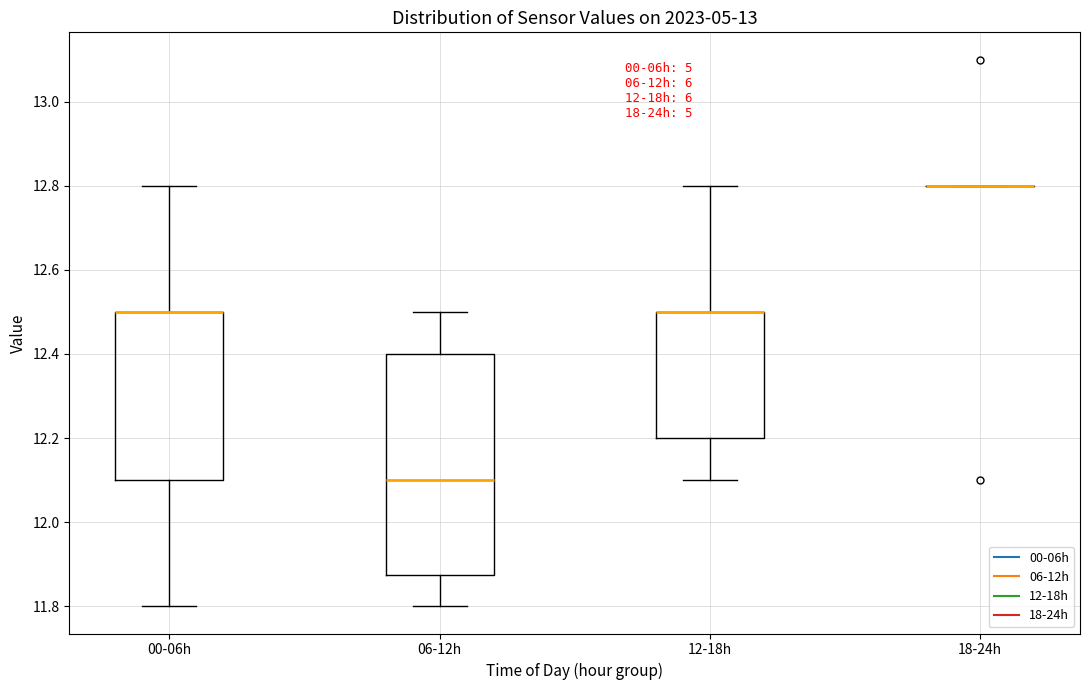

Reading left to right, transcribe this box plot: for each box, give where its median line is, the range the box spans, and where its two whiskers end, as read against the y-axis. The values are not printed on the chart, so give them approximately, as read against the axis.

00-06h: median 12.50 (drawn on the box's upper edge), box 12.10 to 12.50, whiskers 11.80 to 12.80
06-12h: median 12.10, box 11.88 to 12.40, whiskers 11.80 to 12.50
12-18h: median 12.50 (drawn on the box's upper edge), box 12.20 to 12.50, whiskers 12.10 to 12.80
18-24h: box collapsed to a line at 12.80, whiskers 12.80 to 12.80